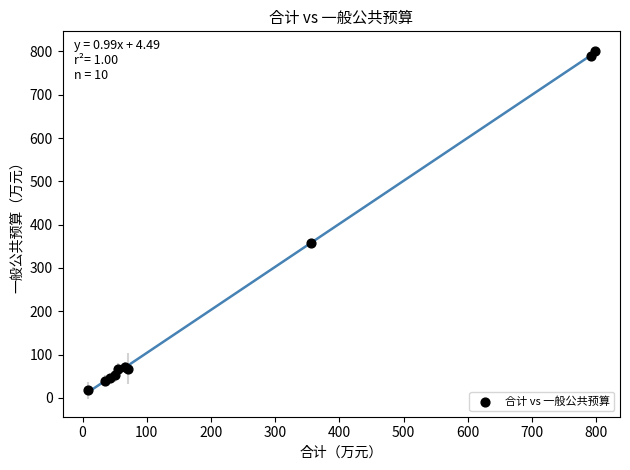

What Y value in the scatter plot is closest to 408?

356.9